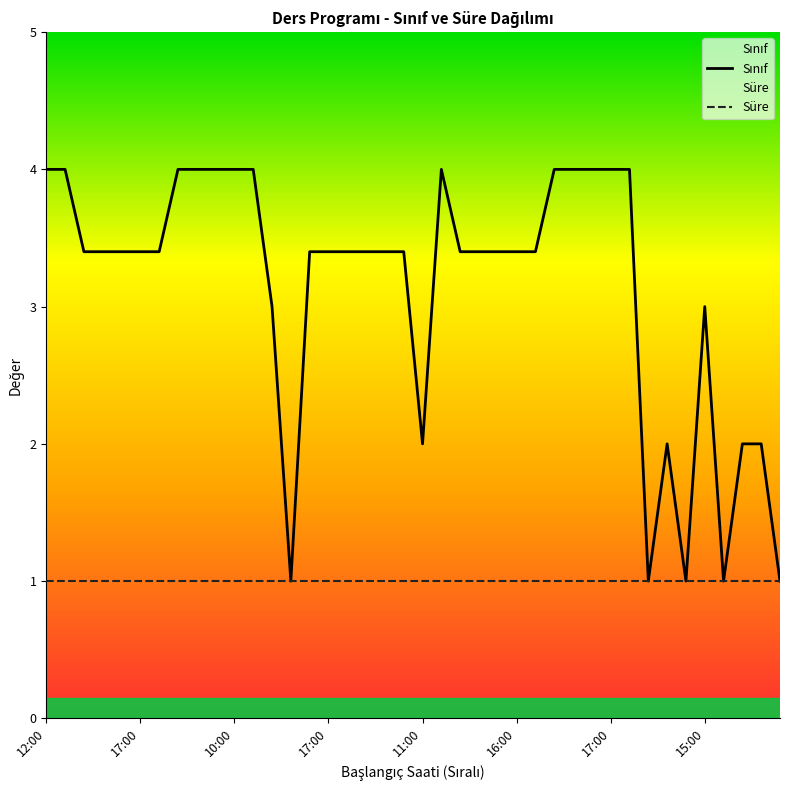

True or false: the data has more than 2 interior local peaks.

True